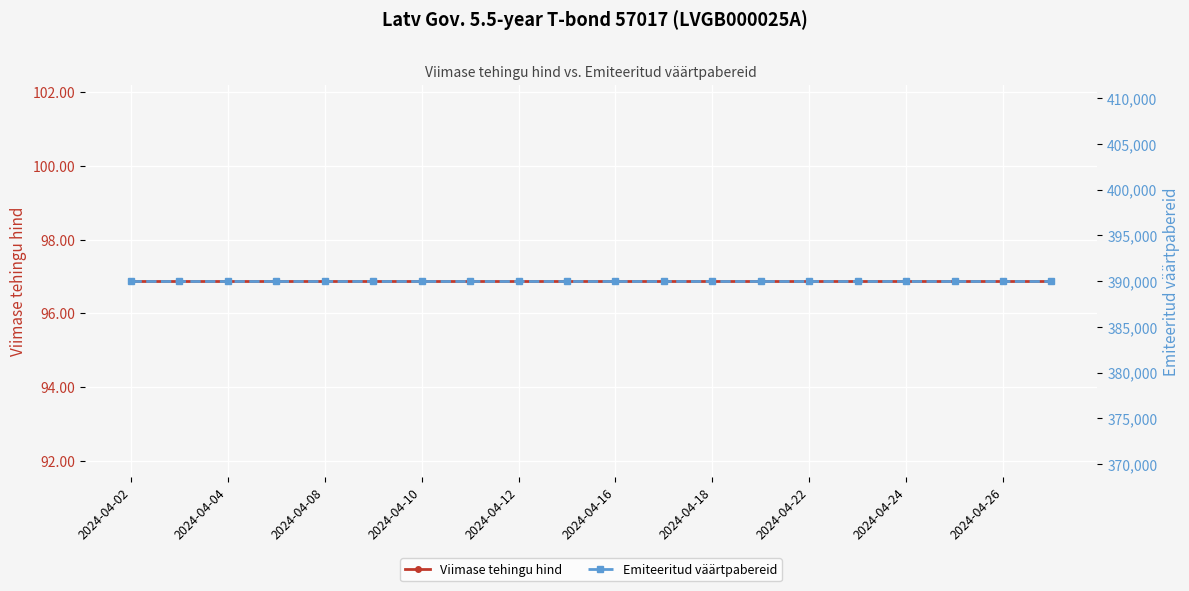

How many lines are shown in the chart?

2